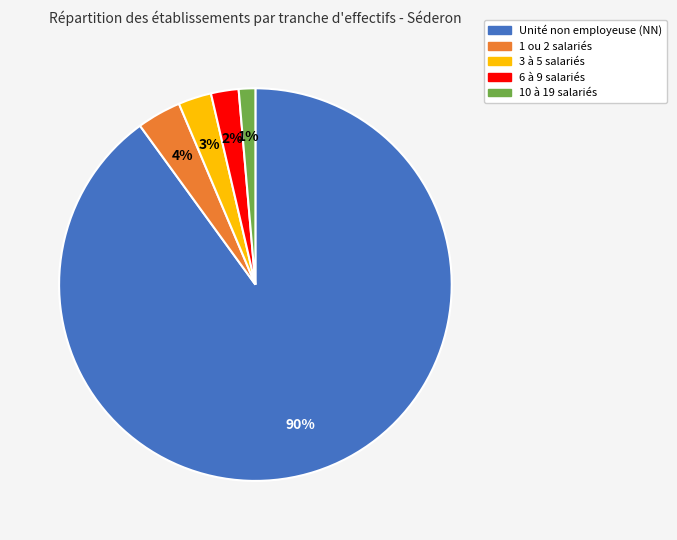

To the nearest percent, what is the difference between the largest and smallest slice percentages?

89%